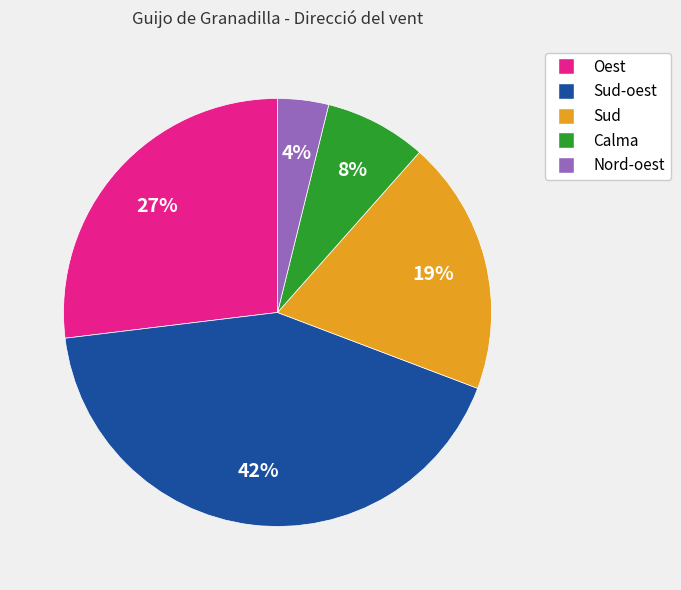

Is the sum of Nord-oest and Sud-oest greater than half?

No